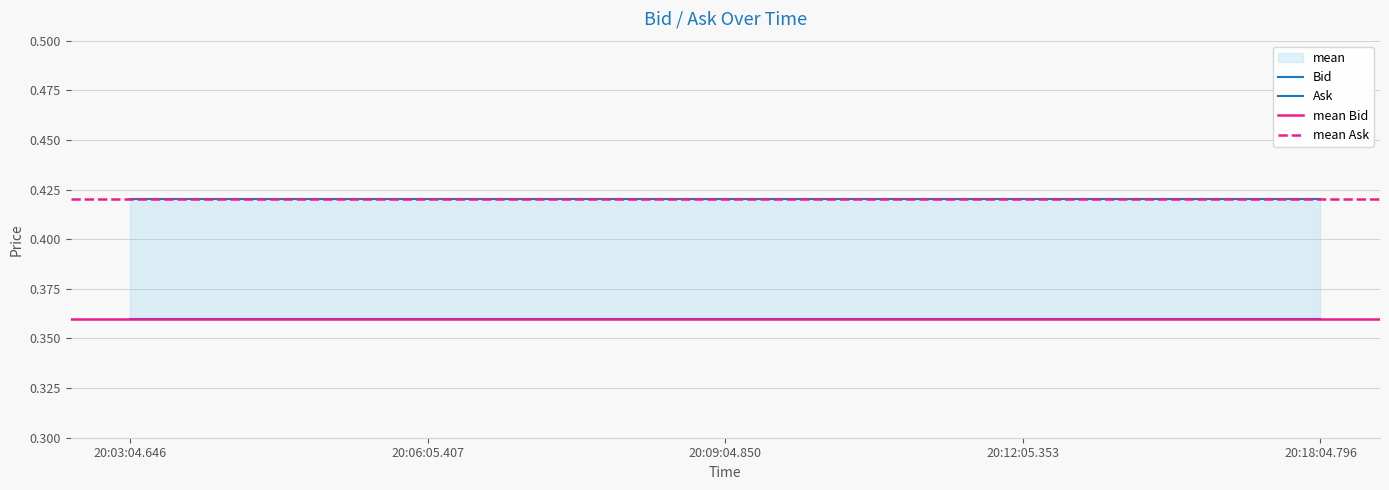

At 20:12:05.353, list the series in order from smallest to largest.

Bid, Ask